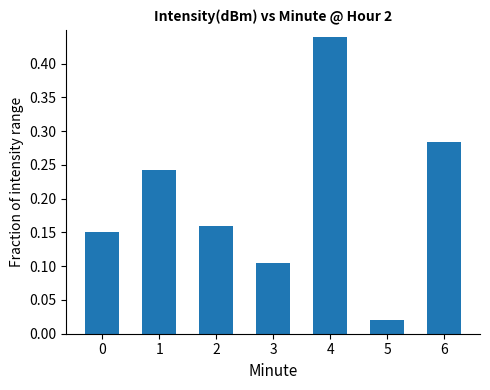

How many bars are there in total?

7